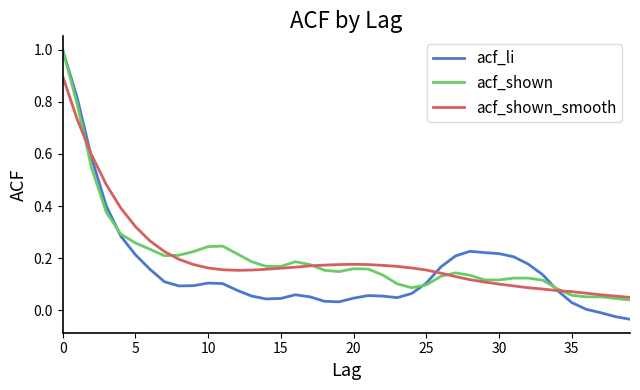

Which series has the widest spread of values?

acf_li